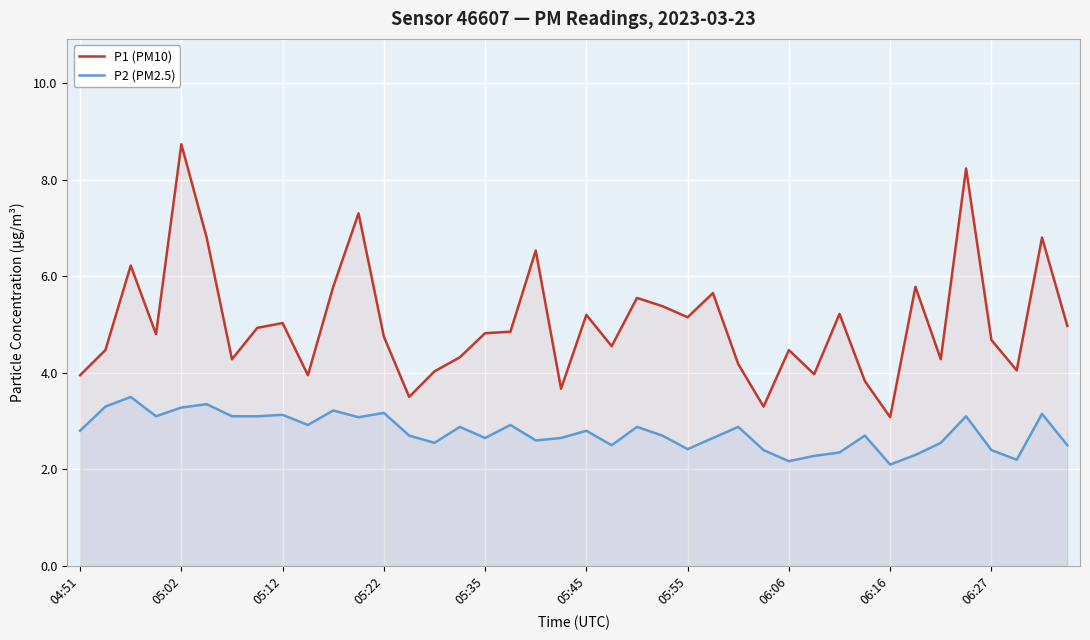

What is the maximum value for P2 (PM2.5)?

3.5